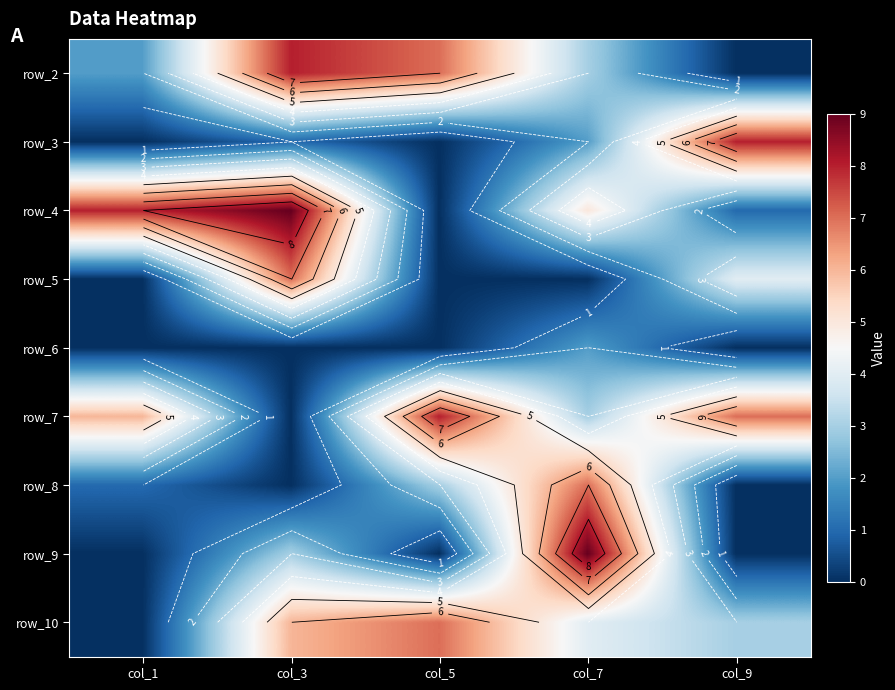

What is the spread (max minus min) of values at col_1?

8